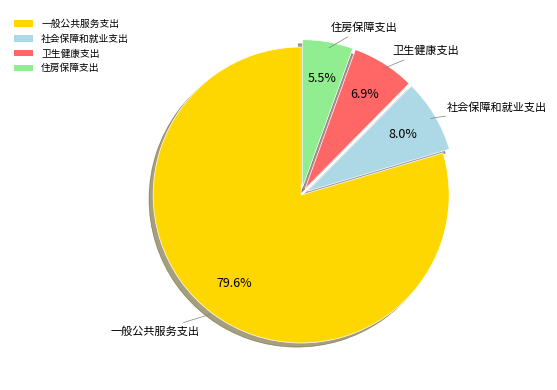

How much of the chart is everything except 一般公共服务支出?

20.4%